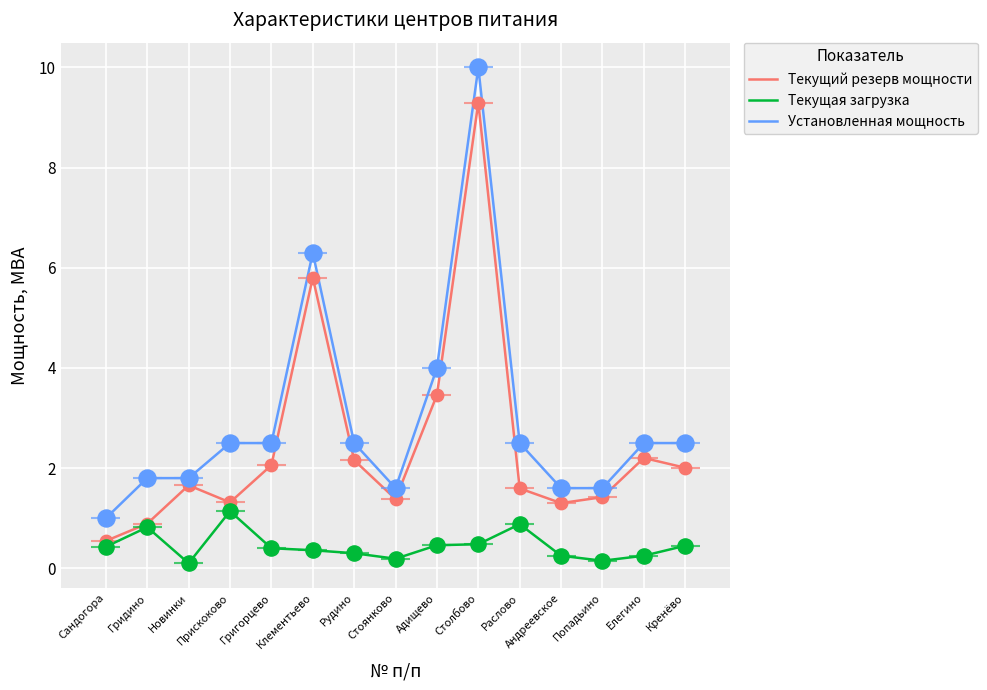

At how many categories does at least one series exceed 2?

9